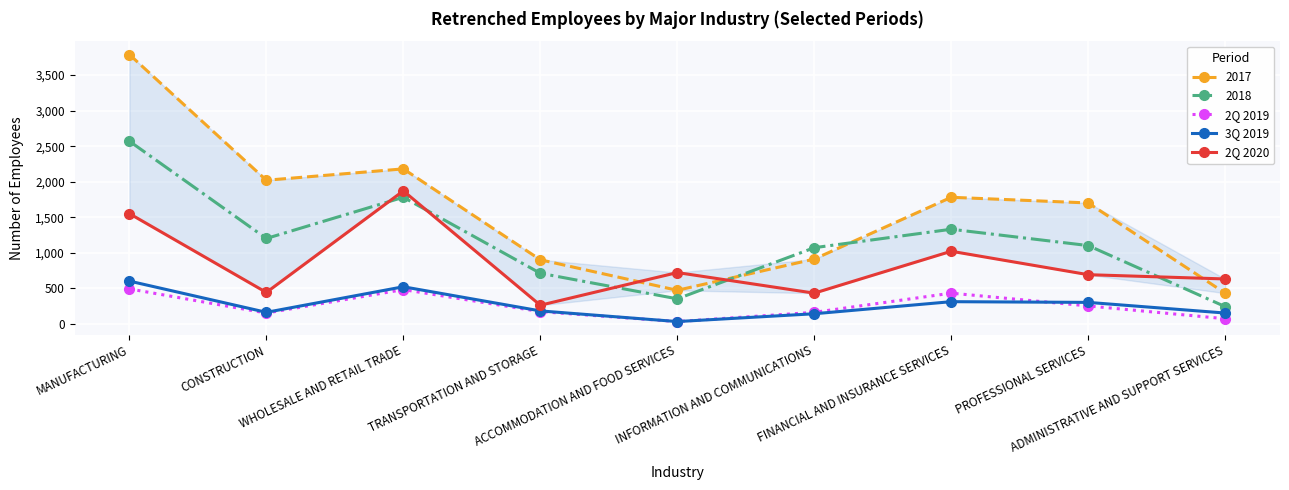

What value does the 2Q 2020 series have at PROFESSIONAL SERVICES, to the nearest 100?

700